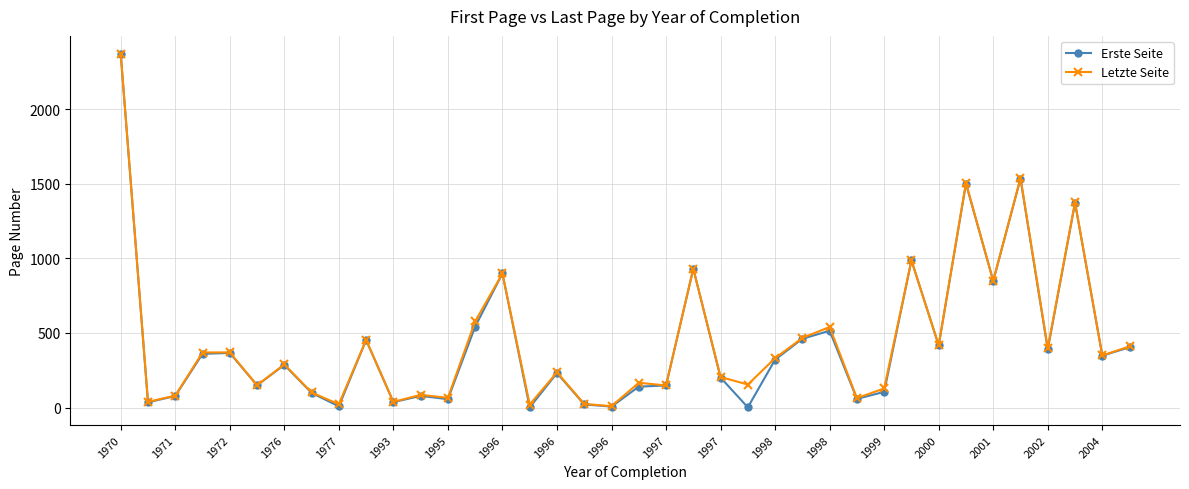

Which series has the widest spread of values?

Erste Seite